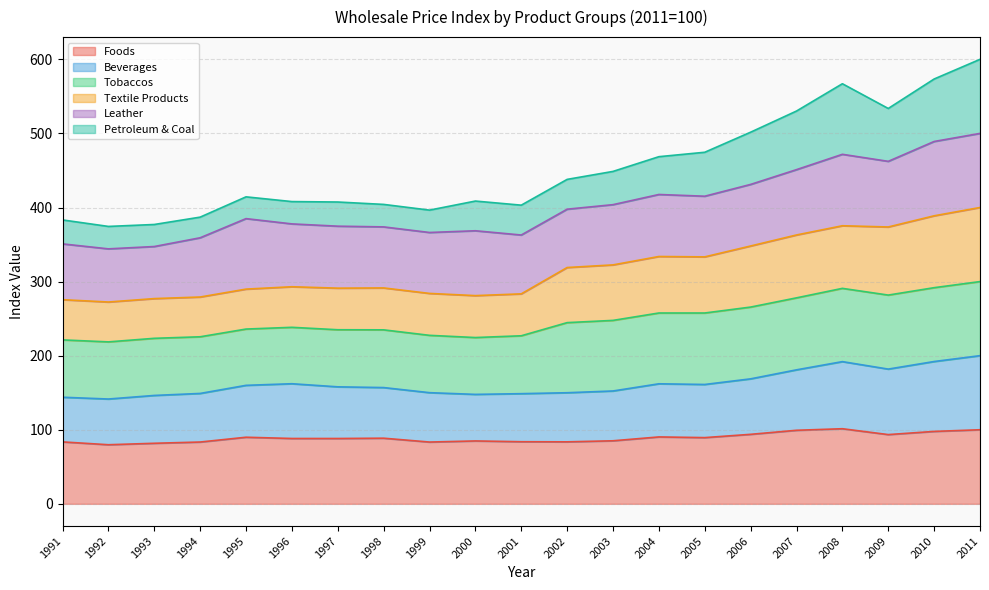

How many lines are shown in the chart?

6